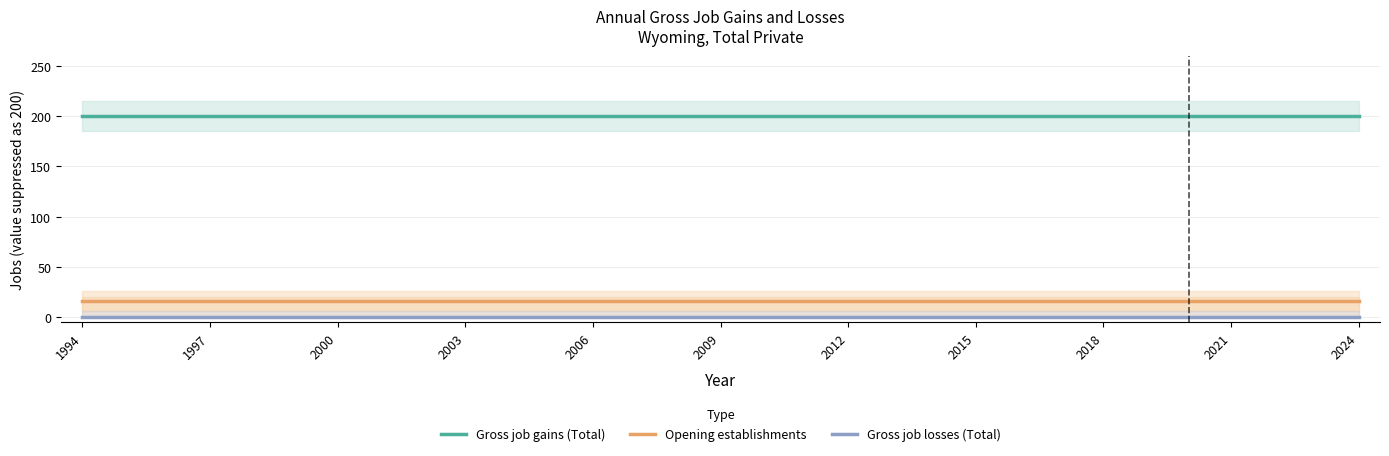

What is the highest value of the Gross job gains (Total) series?

200.0